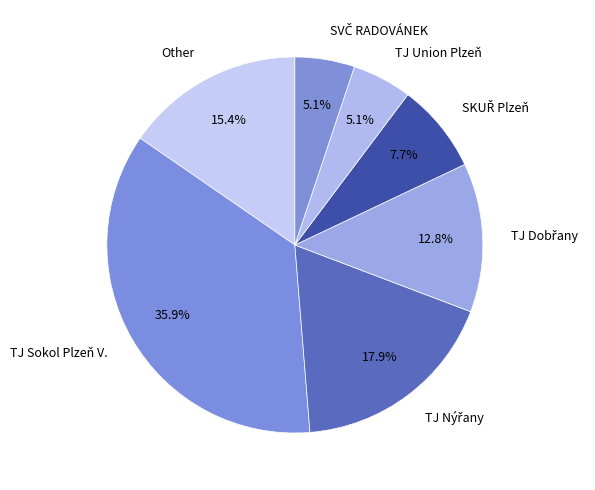

Which category has the biggest portion of the pie?

TJ Sokol Plzeň V.